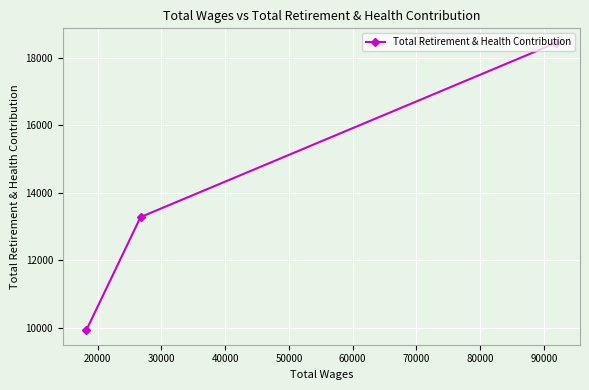

What is the smallest value displayed?

9930